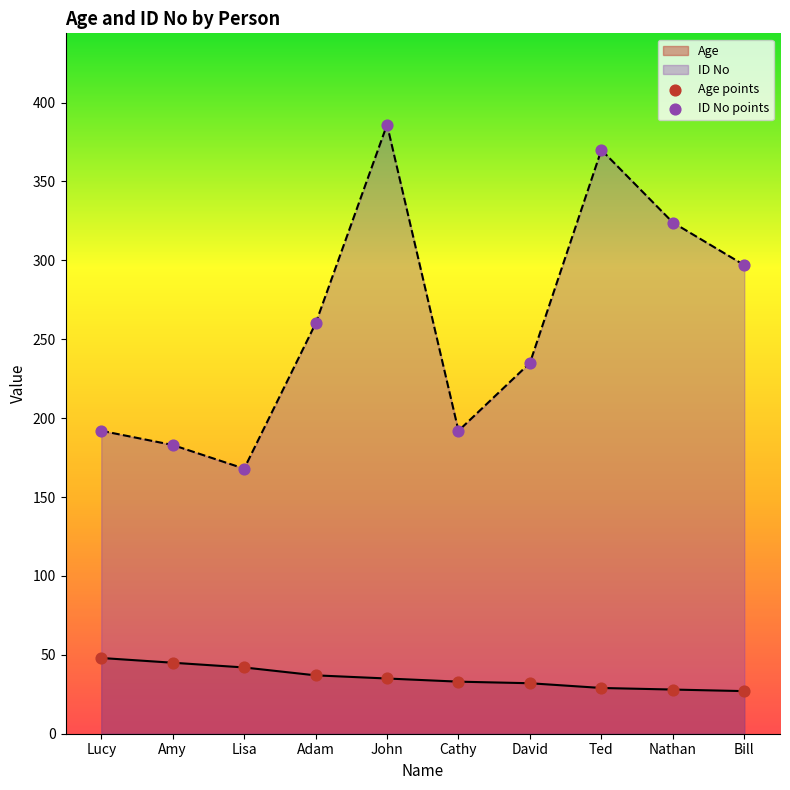

Which series has the largest total across all categories?

ID No